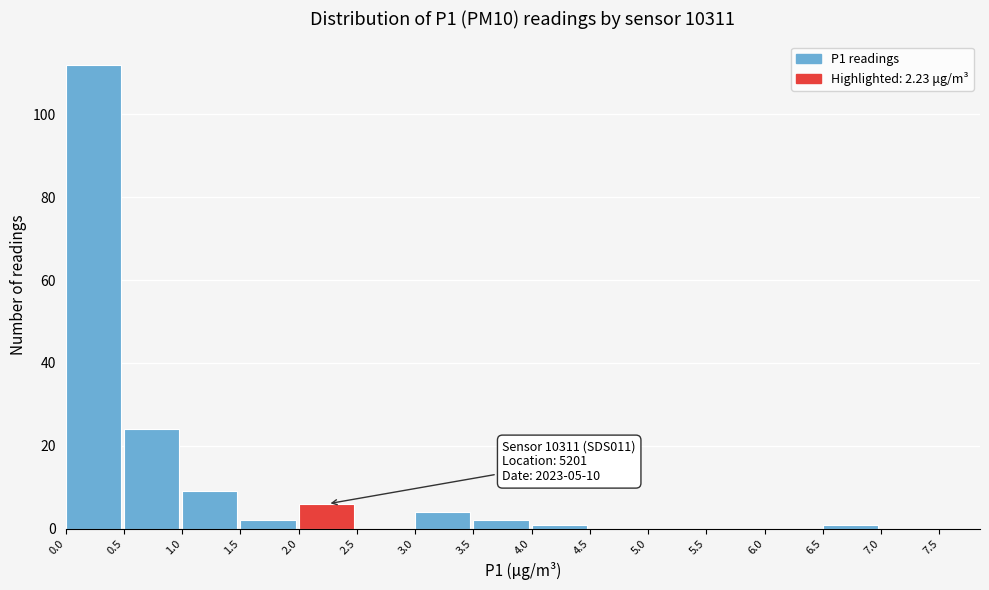

Which range on the x-axis has the tallest bar?

0.0 to 0.5